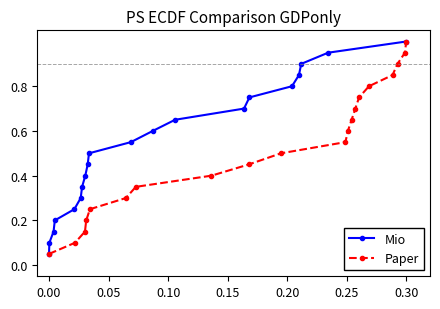

Which category has the highest value in the Mio series?

0.30